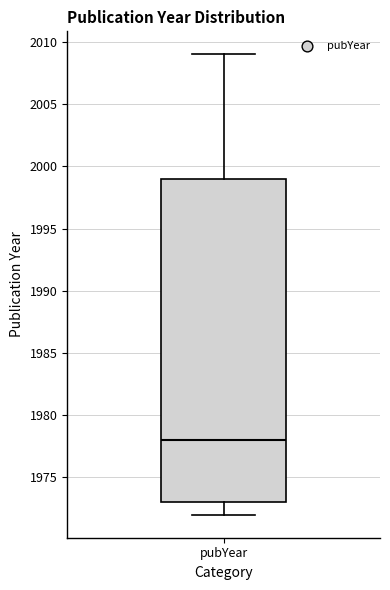

Transcribe this box plot: give where the median line is, the range the box spans, and where the two whiskers end, as read against the y-axis. The values are not printed on the chart, so give them approximately, as read against the axis.

median 1978, box 1973 to 1999, whiskers 1972 to 2009